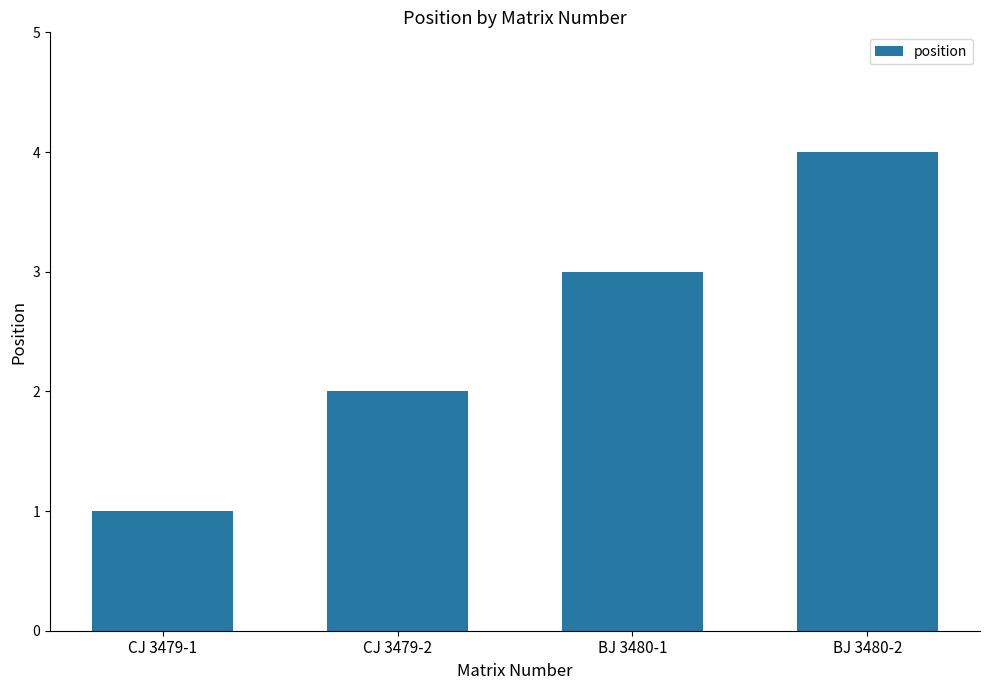

What is the value of the 2nd bar from the left?

2